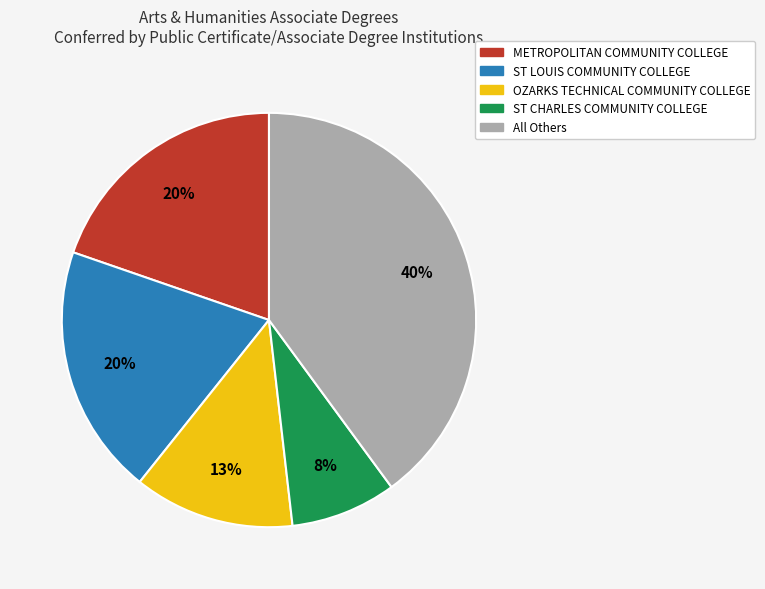

Count the number of slices in the pie.

5